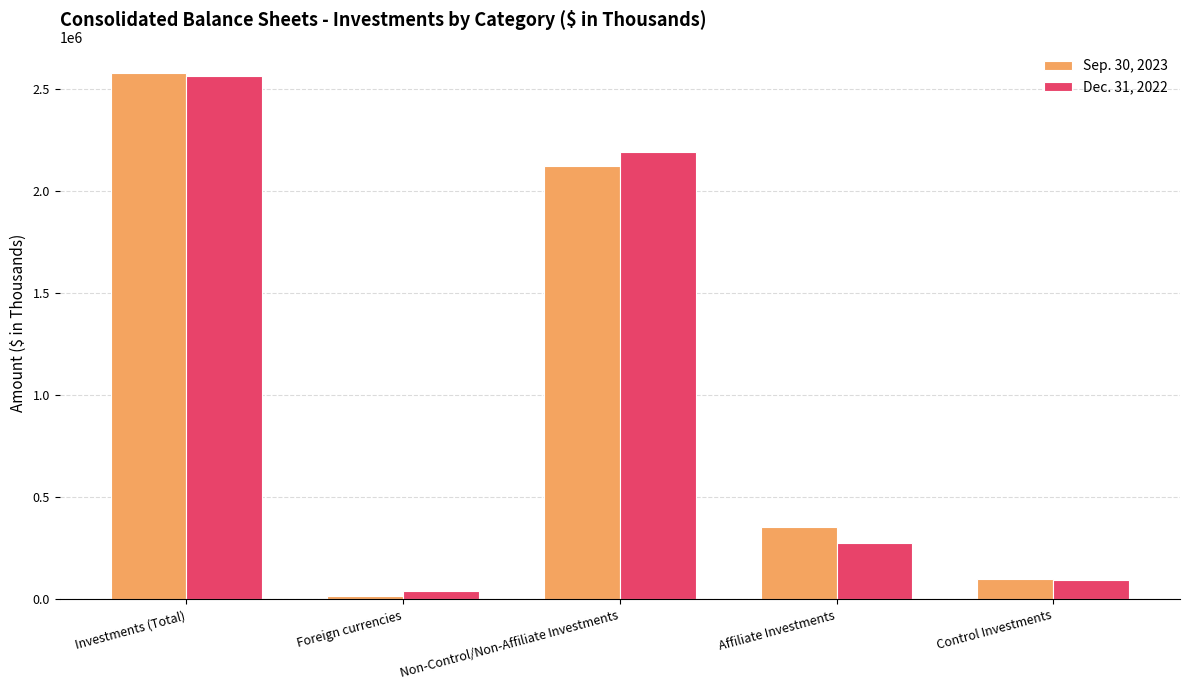

Which series has the largest range (max minus min)?

Sep. 30, 2023